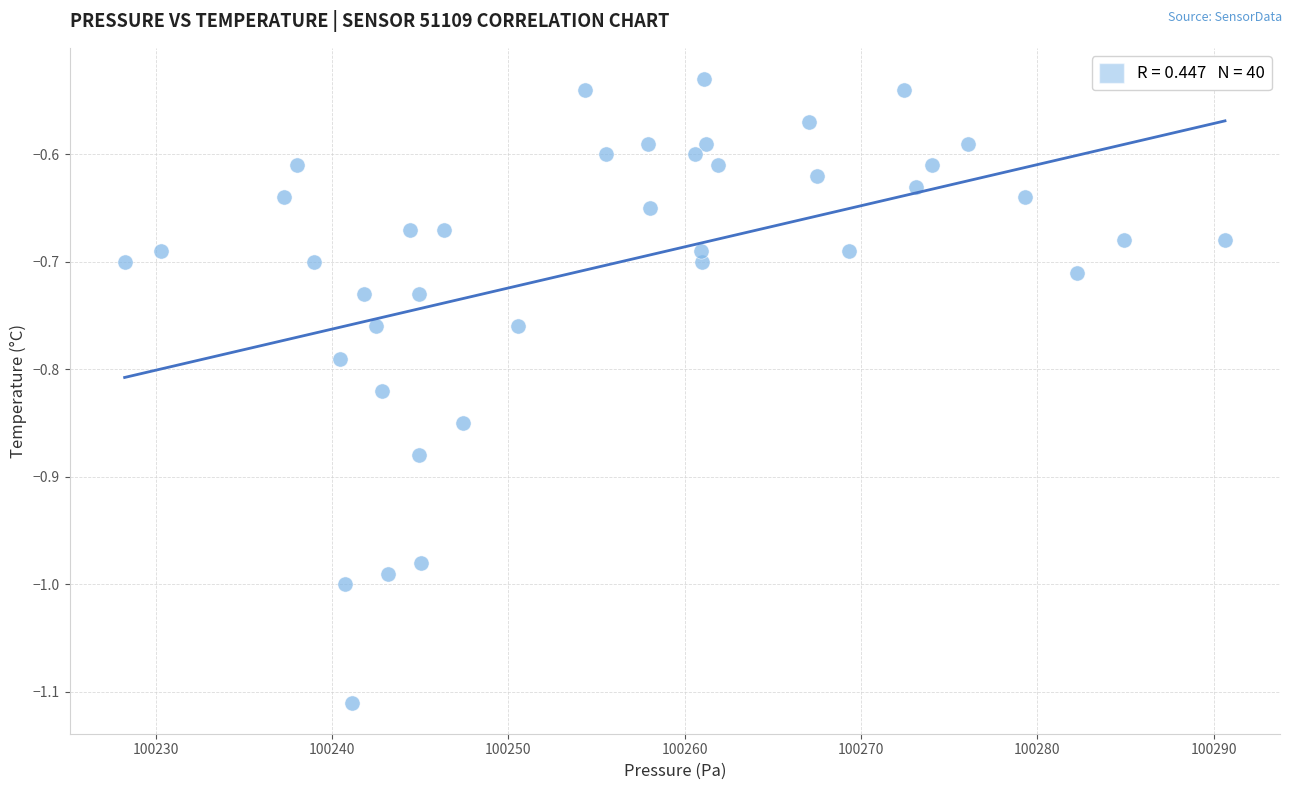

What is the range of X values (max minus min)?

62.4